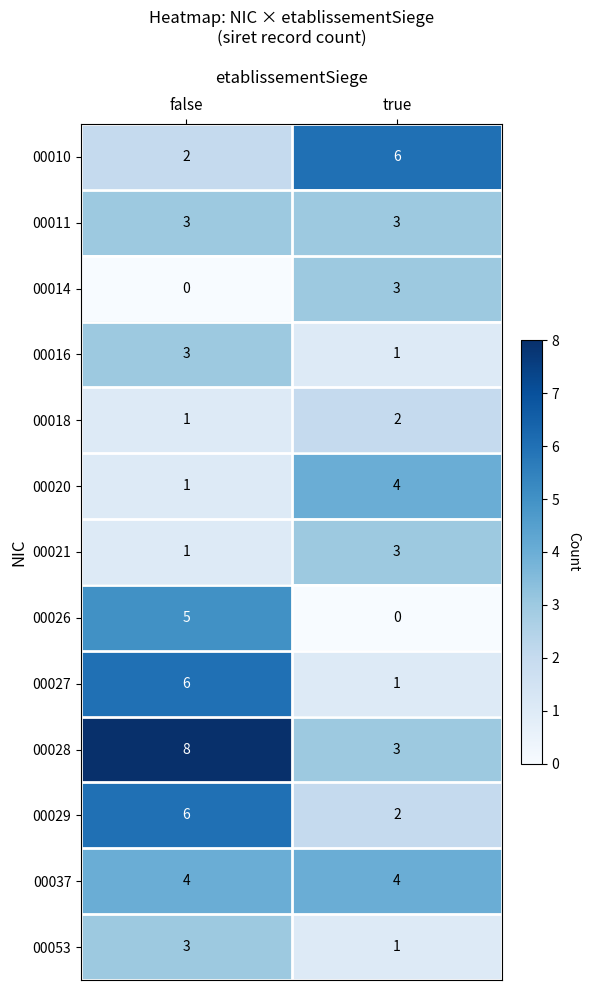

What is the difference between the maximum and minimum values in the 00014 series?

3